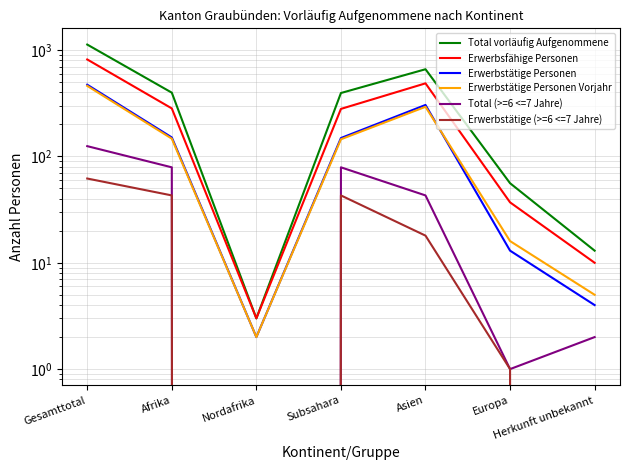

What position from the left is Herkunft unbekannt?

7